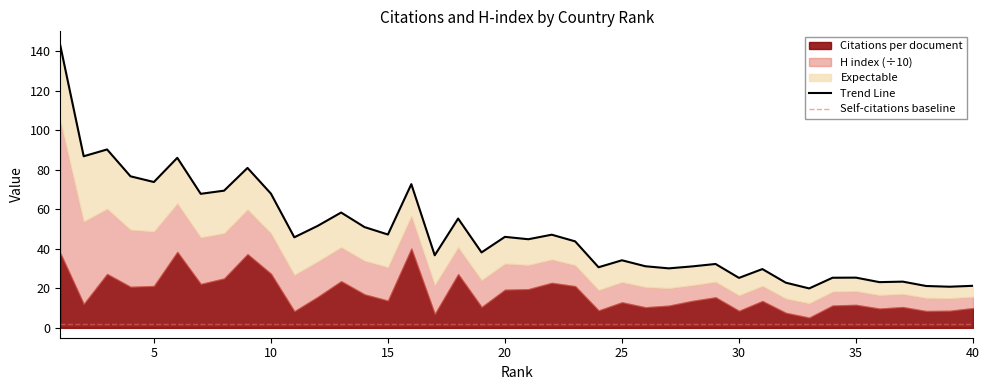

At how many categories does at least one series exceed 141?

1